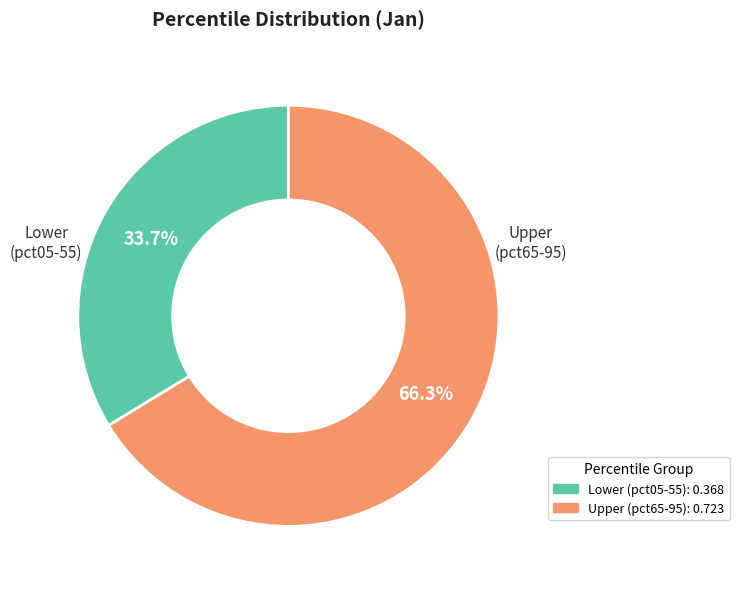

Is there any slice that represents more than half of the pie?

Yes